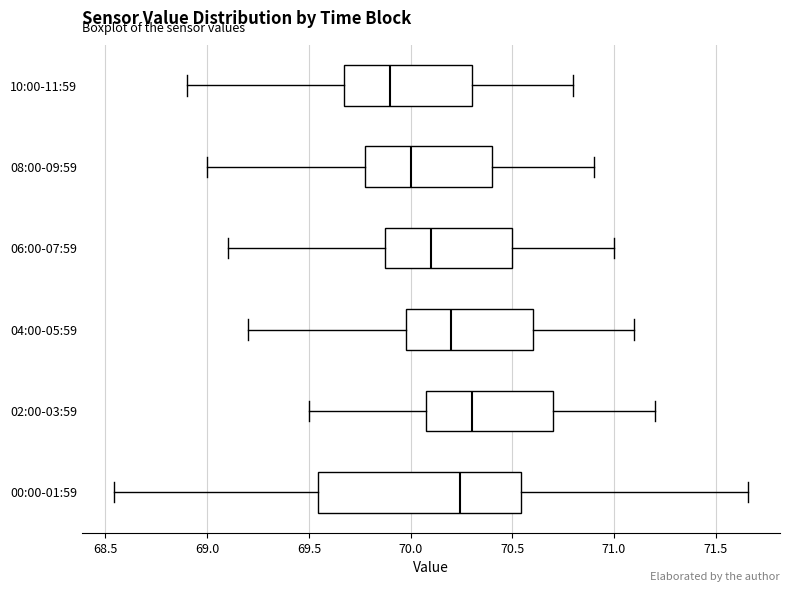

Reading bottom to top, transcribe this box plot: for each box, give where its median line is, the range the box spans, and where its two whiskers end, as read against the x-axis. The values are not printed on the chart, so give them approximately, as read against the axis.

00:00-01:59: median 70.25, box 69.55 to 70.55, whiskers 68.55 to 71.65
02:00-03:59: median 70.30, box 70.10 to 70.70, whiskers 69.50 to 71.20
04:00-05:59: median 70.20, box 70.00 to 70.60, whiskers 69.20 to 71.10
06:00-07:59: median 70.10, box 69.90 to 70.50, whiskers 69.10 to 71.00
08:00-09:59: median 70.00, box 69.80 to 70.40, whiskers 69.00 to 70.90
10:00-11:59: median 69.90, box 69.70 to 70.30, whiskers 68.90 to 70.80